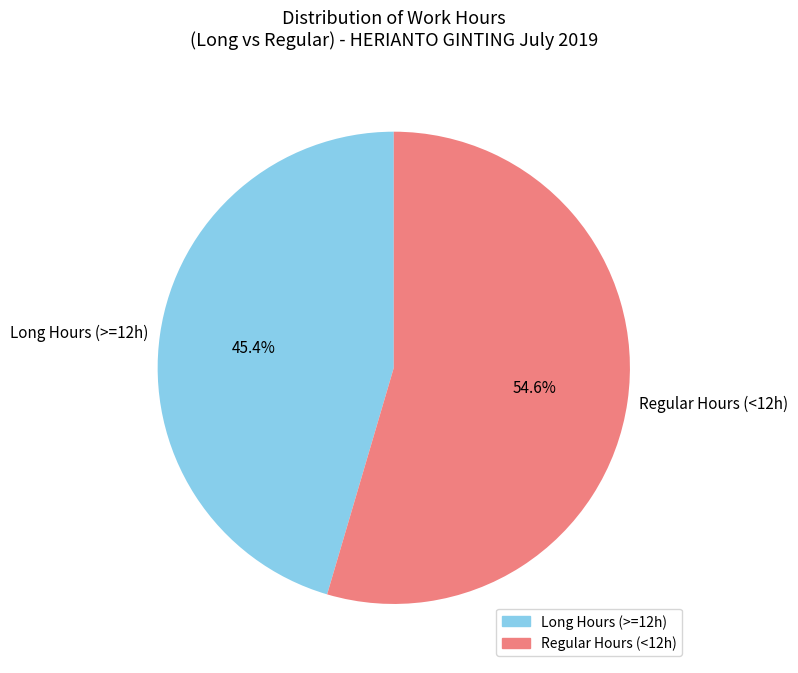

Which category has the smallest portion of the pie?

Long Hours (>=12h)